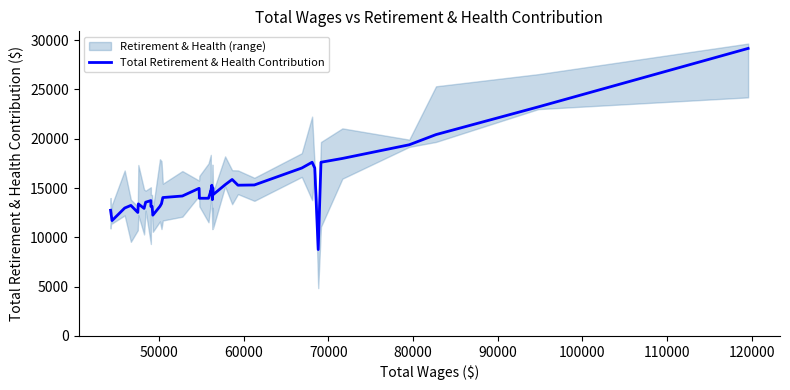

The value at 10 is 4553.5. True or false?

False